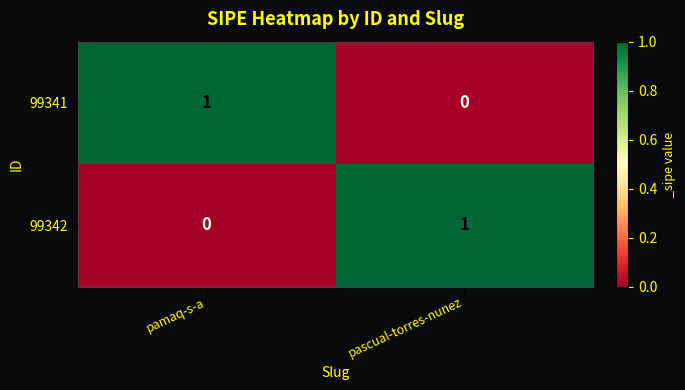

Which category has the lowest value in the 99342 series?

pamaq-s-a